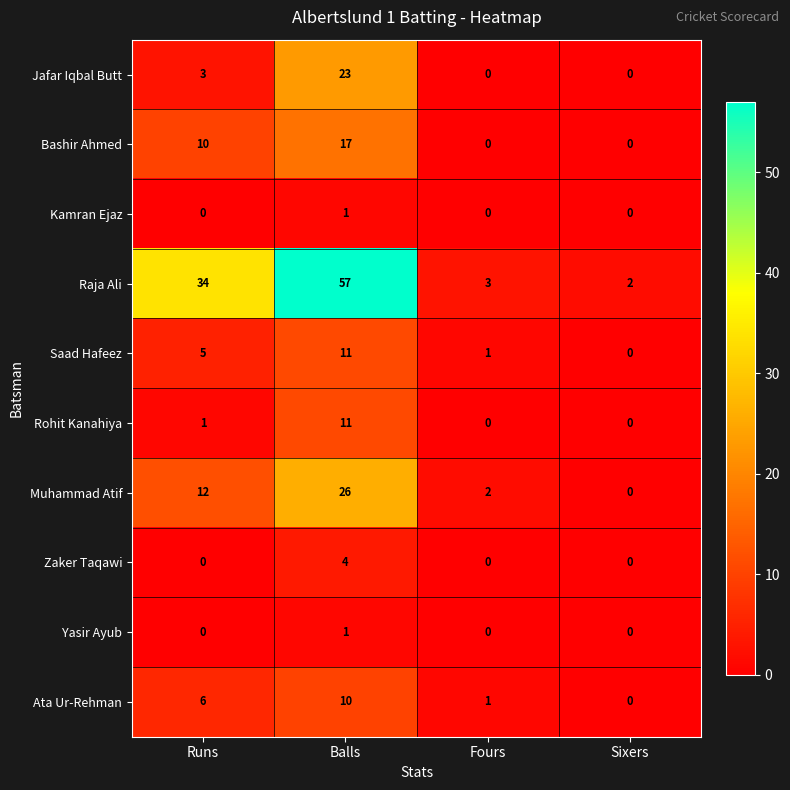

Which series has the largest total across all categories?

Raja Ali